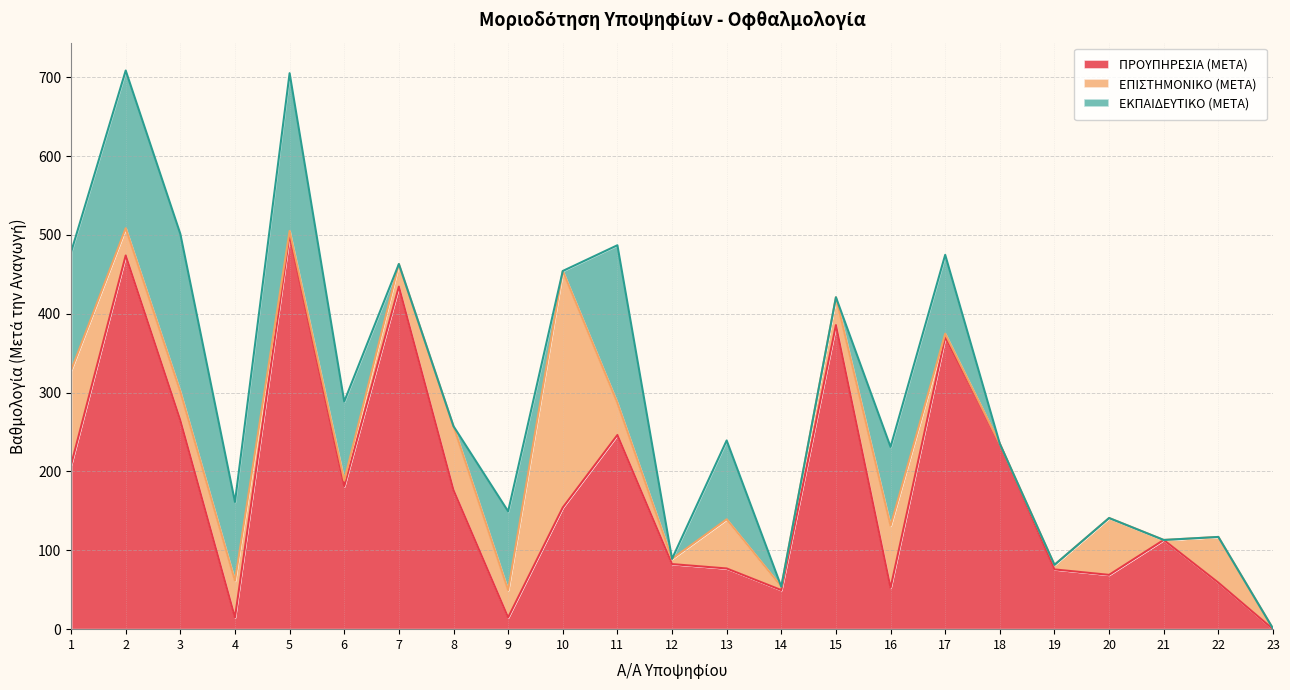

Rank the series by their maximum value, from lowest to highest.

ΕΚΠΑΙΔΕΥΤΙΚΟ (ΜΕΤΑ), ΕΠΙΣΤΗΜΟΝΙΚΟ (ΜΕΤΑ), ΠΡΟΥΠΗΡΕΣΙΑ (ΜΕΤΑ)